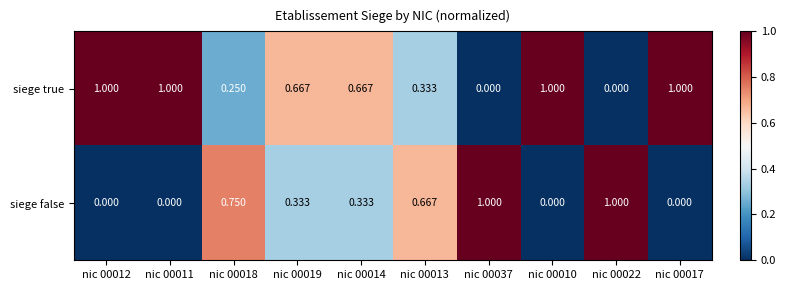

Rank the series by their average value, from highest to lowest.

siege true, siege false